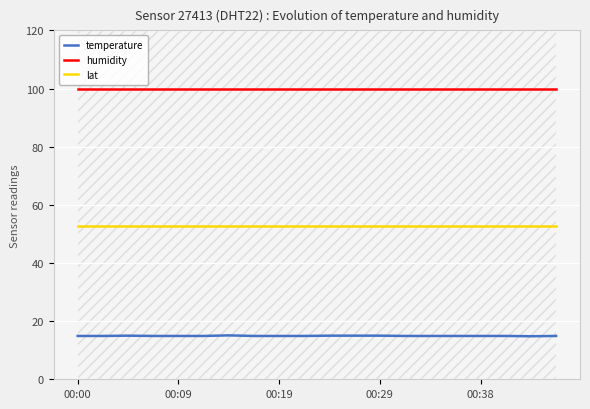

True or false: temperature and humidity intersect in this chart.

False